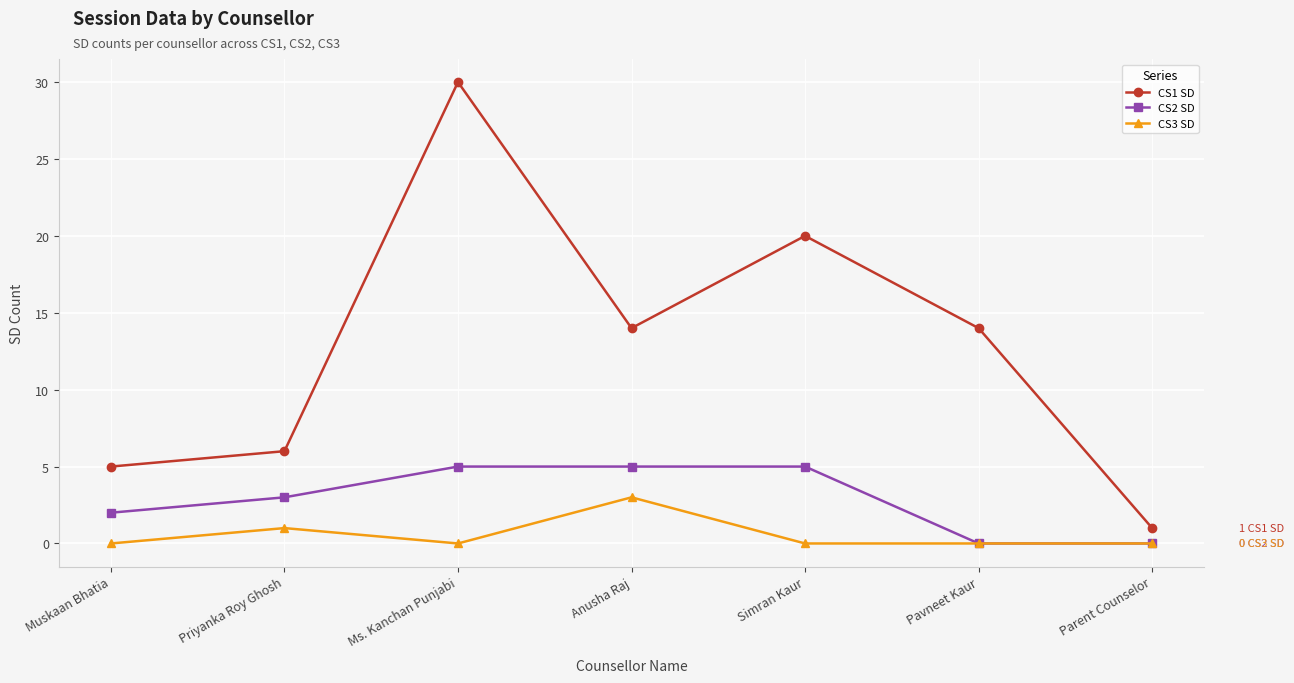

Which series has the largest total across all categories?

CS1 SD